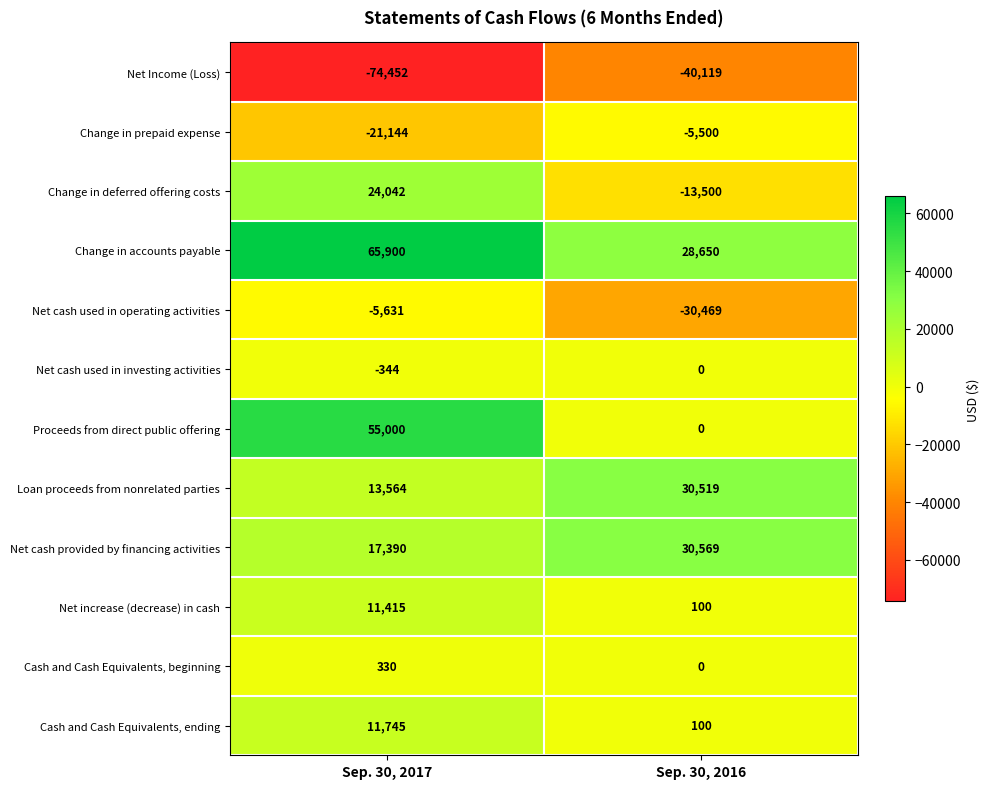

List the series in order of their peak value, highest first.

Change in accounts payable, Proceeds from direct public offering, Net cash provided by financing activities, Loan proceeds from nonrelated parties, Change in deferred offering costs, Cash and Cash Equivalents, ending, Net increase (decrease) in cash, Cash and Cash Equivalents, beginning, Net cash used in investing activities, Change in prepaid expense, Net cash used in operating activities, Net Income (Loss)